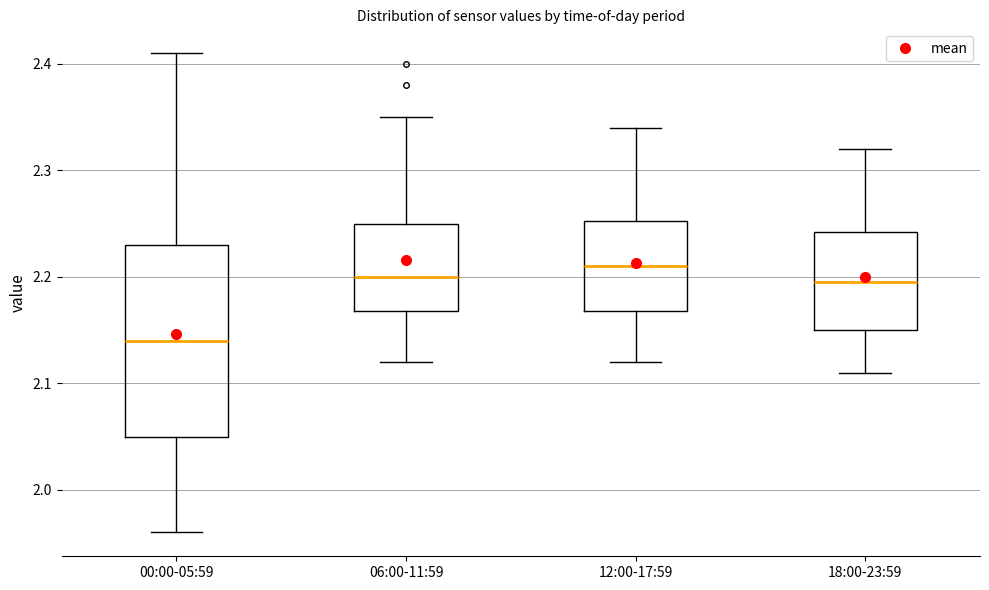

Reading left to right, transcribe this box plot: for each box, give where its median line is, the range the box spans, and where its two whiskers end, as read against the y-axis. The values are not printed on the chart, so give them approximately, as read against the axis.

00:00-05:59: median 2.14, box 2.05 to 2.23, whiskers 1.96 to 2.41
06:00-11:59: median 2.20, box 2.17 to 2.25, whiskers 2.12 to 2.35
12:00-17:59: median 2.21, box 2.17 to 2.25, whiskers 2.12 to 2.34
18:00-23:59: median 2.20, box 2.15 to 2.24, whiskers 2.11 to 2.32